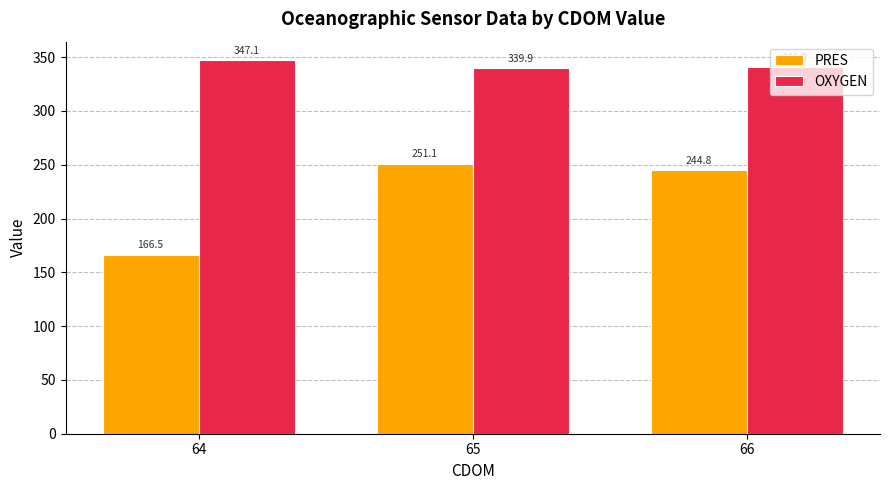

What is the difference between the maximum and minimum values in the PRES series?

84.5